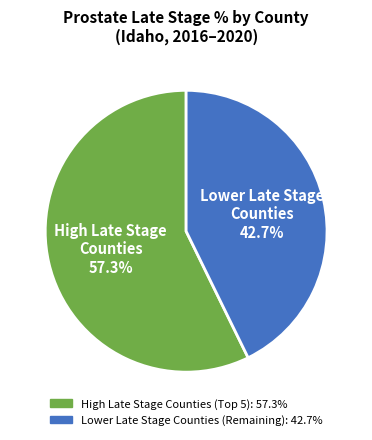

Is there any slice that represents more than half of the pie?

Yes